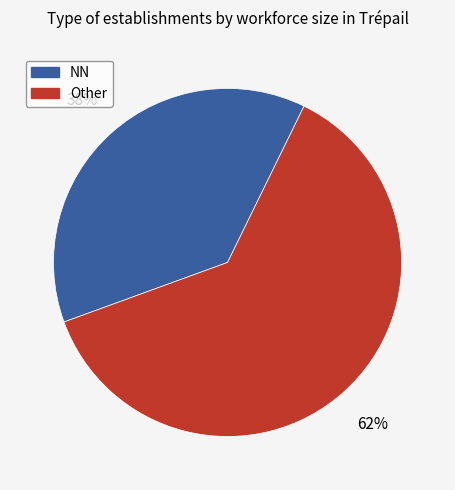

To the nearest percent, what is the difference between the largest and smallest slice percentages?

24%